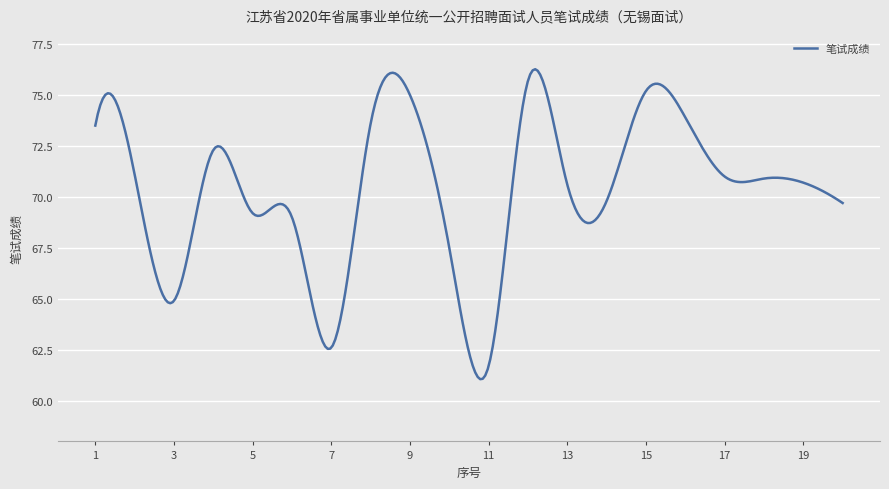

What is the smallest value displayed?

61.1